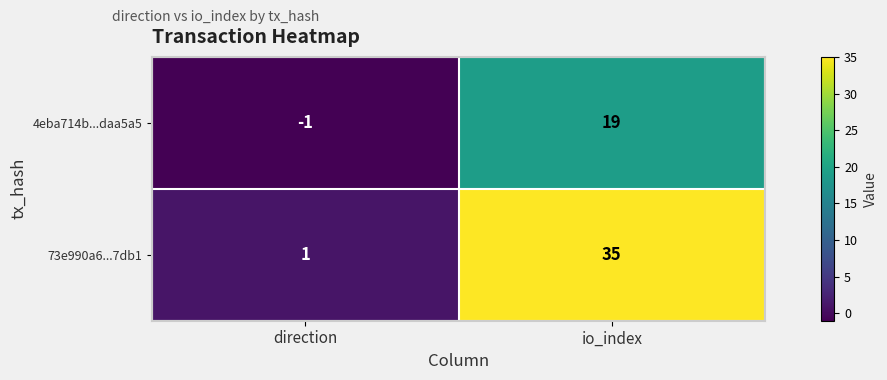

How many values in the 4eba714b...daa5a5 series are below 19?

1